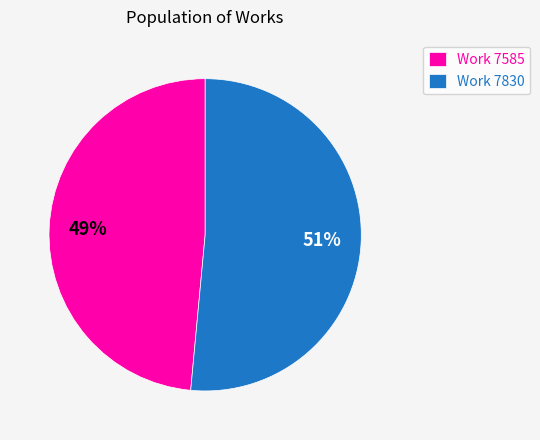

What is the majority slice?

Work 7830